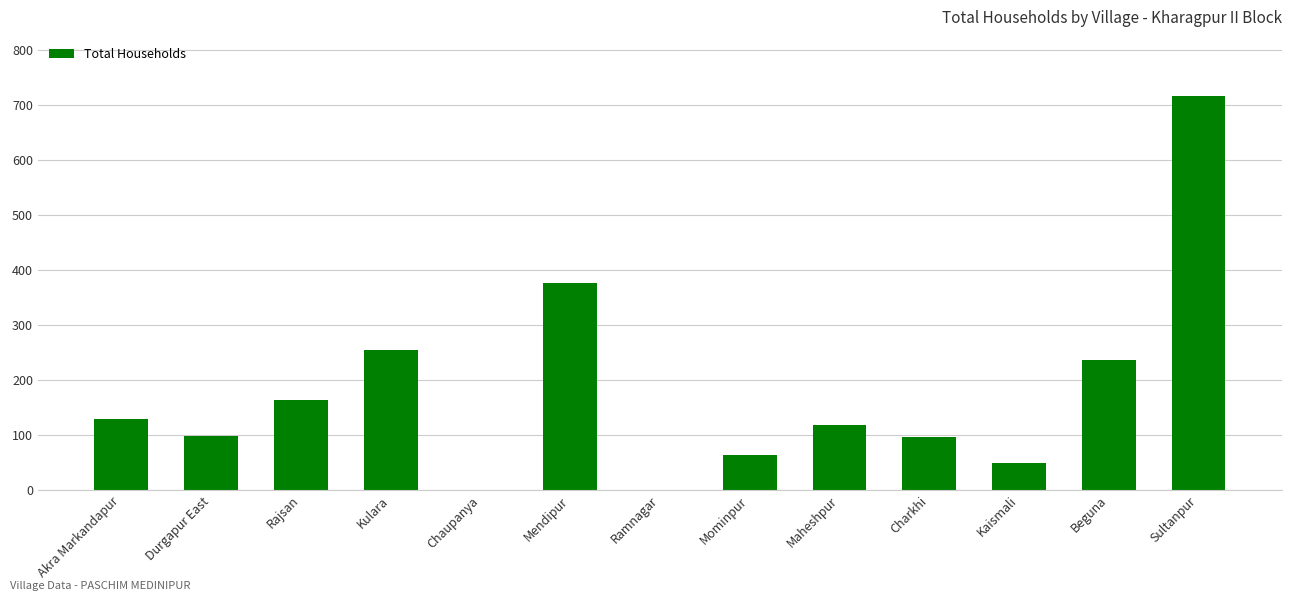

What is the greatest value displayed?

717